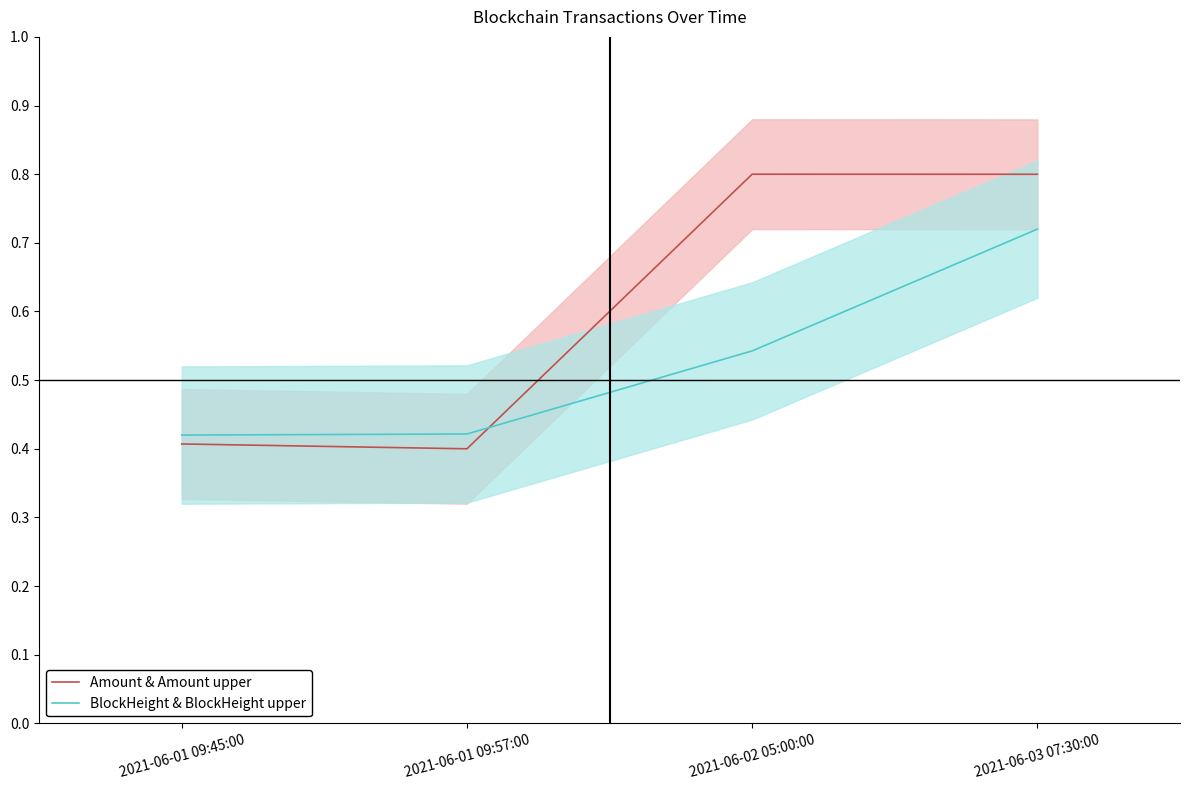

Where is the first local maximum for Amount & Amount upper?

2021-06-02 05:00:00